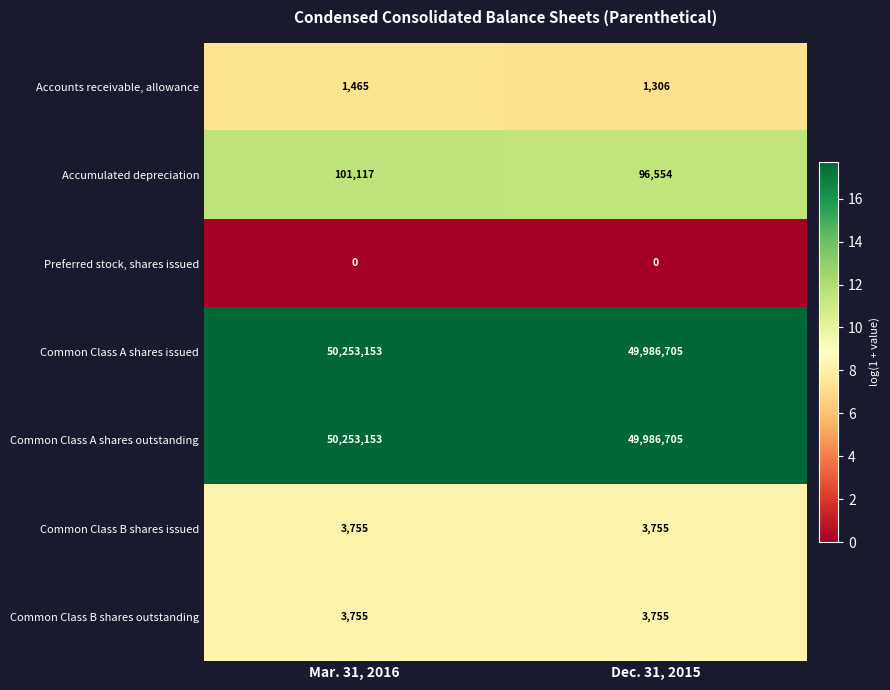

Reading left to right, what are all the values shown in this chart?

Accounts receivable, allowance: Mar. 31, 2016=1465	Dec. 31, 2015=1306
Accumulated depreciation: Mar. 31, 2016=101117	Dec. 31, 2015=96554
Preferred stock, shares issued: Mar. 31, 2016=0	Dec. 31, 2015=0
Common Class A shares issued: Mar. 31, 2016=50253153	Dec. 31, 2015=49986705
Common Class A shares outstanding: Mar. 31, 2016=50253153	Dec. 31, 2015=49986705
Common Class B shares issued: Mar. 31, 2016=3755	Dec. 31, 2015=3755
Common Class B shares outstanding: Mar. 31, 2016=3755	Dec. 31, 2015=3755